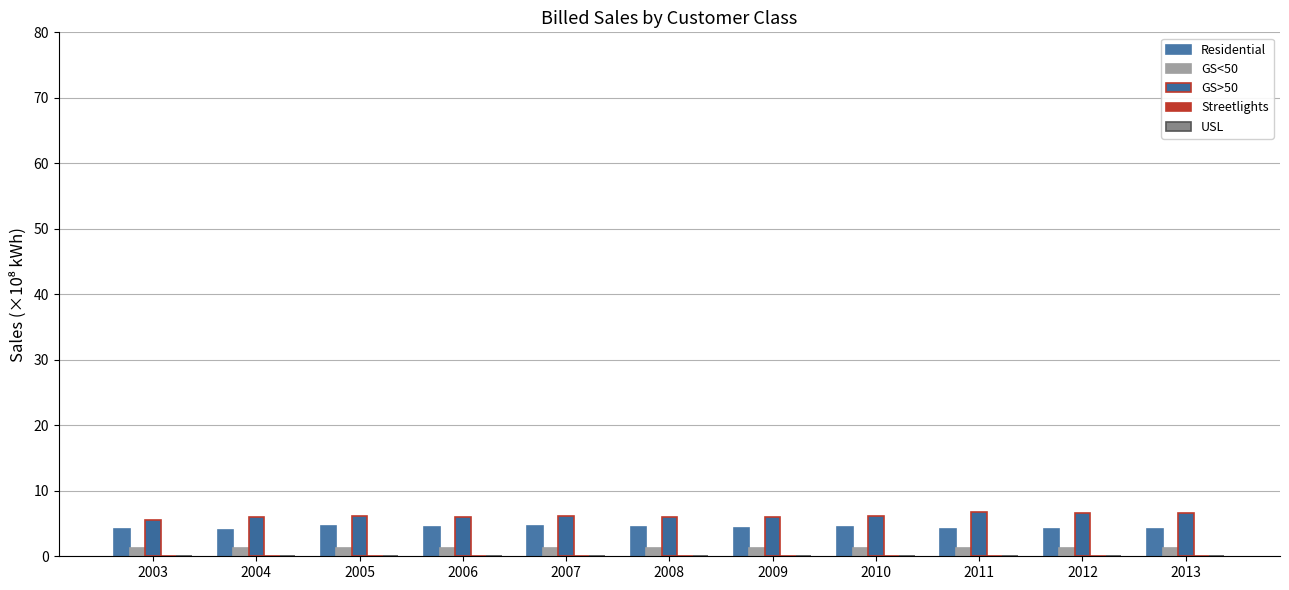

Does the chart contain stacked bars?

No